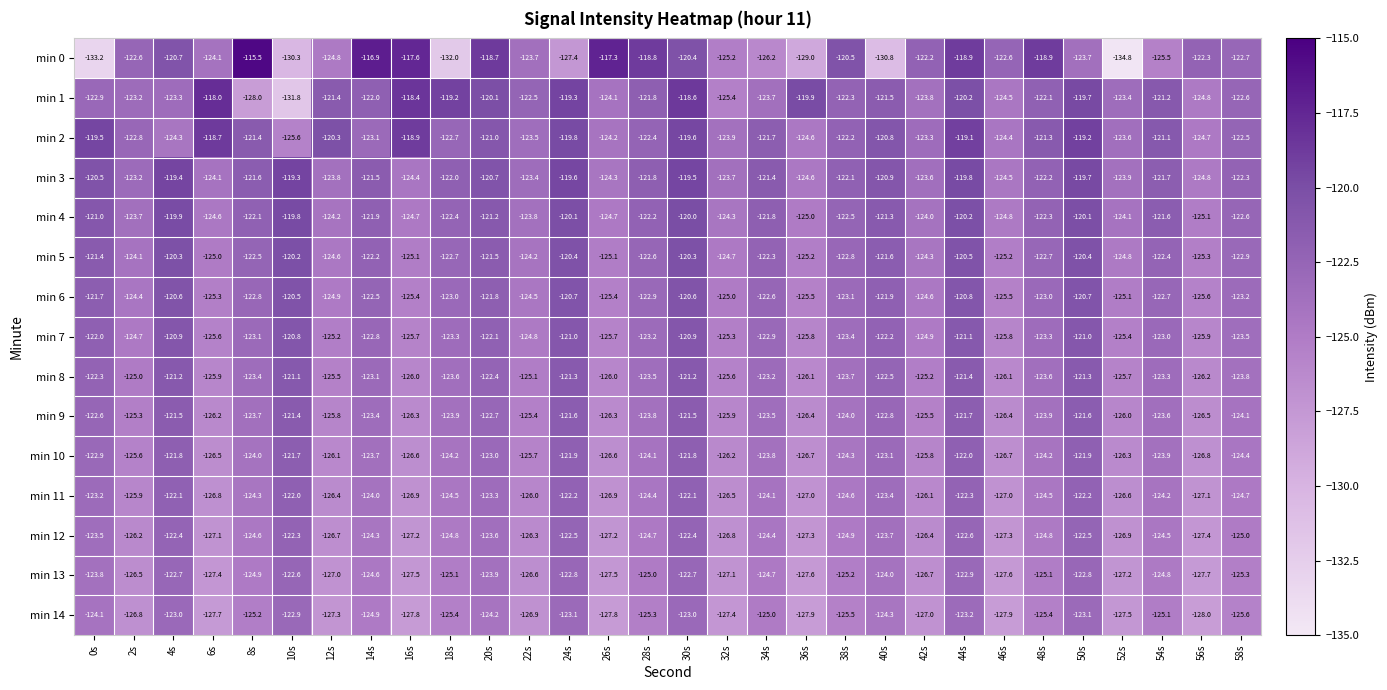

Where is min 7 nearest to the value -123?

54s